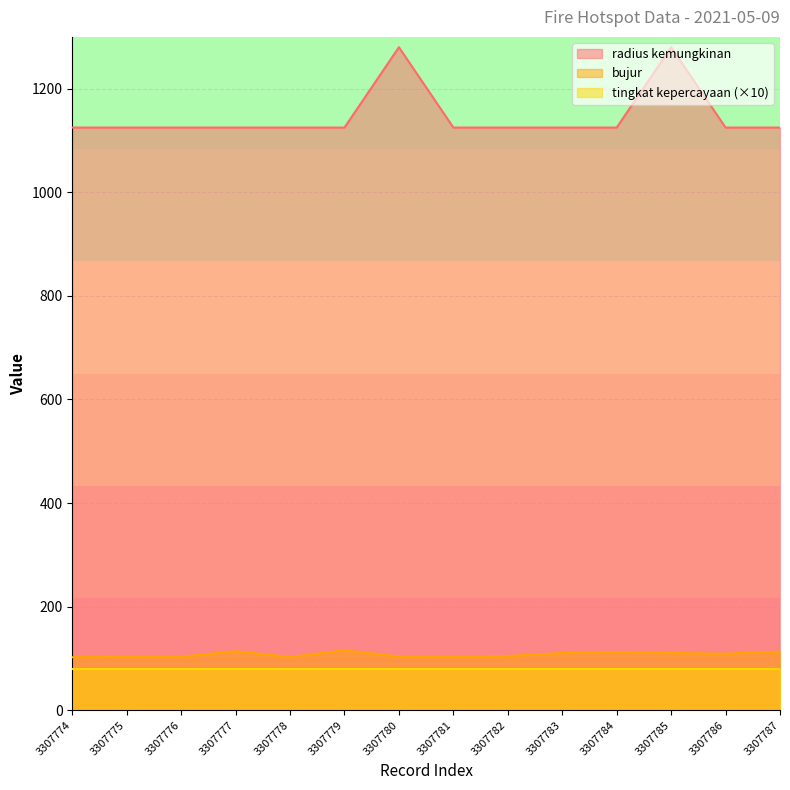

True or false: radius kemungkinan and bujur cross at least once.

False